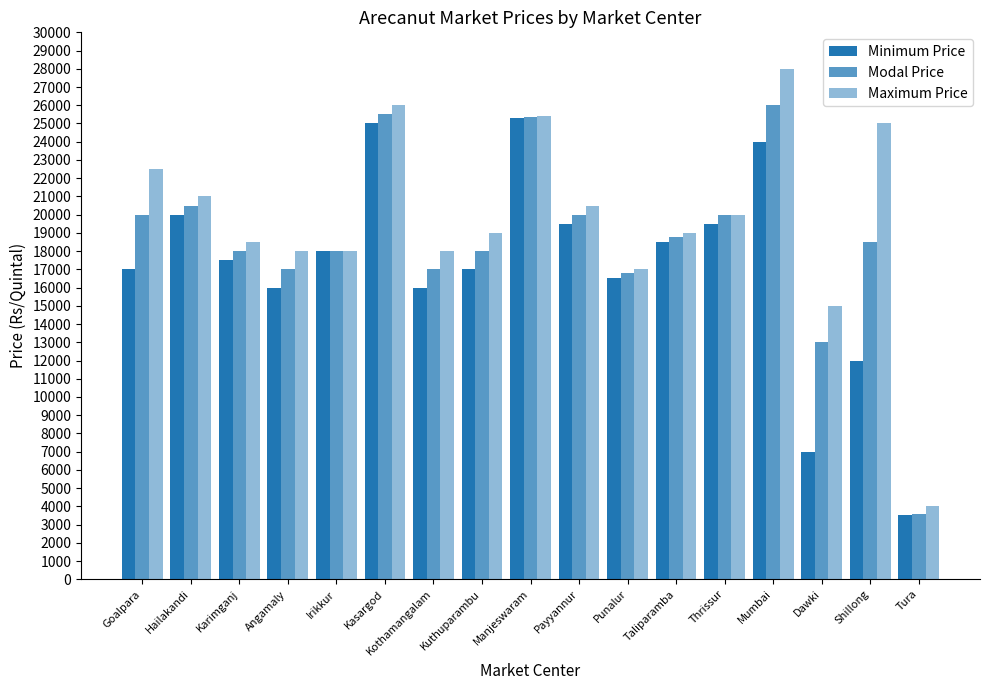

What is the value of the Maximum Price bar at the 6th from the left?

26000